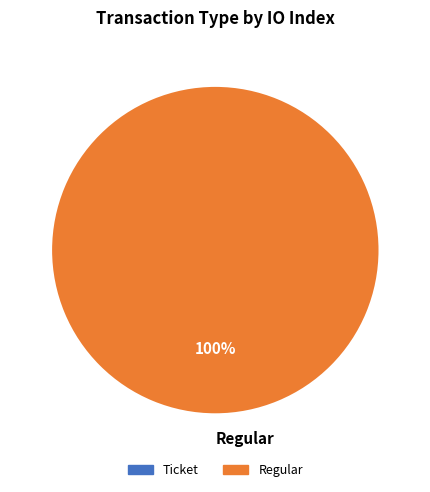

Which slice represents more than half of the pie?

Regular